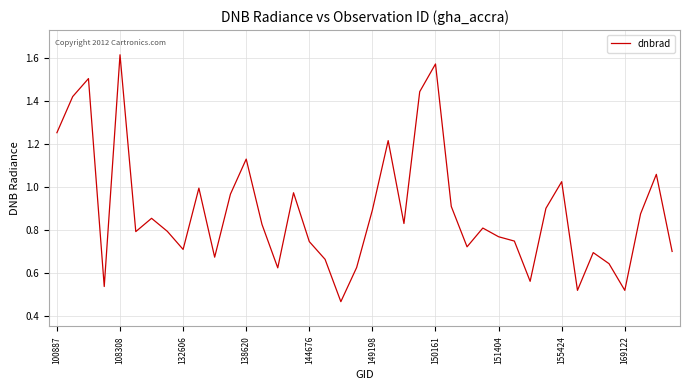

At which category does the chart reach its minimum across all series?

18